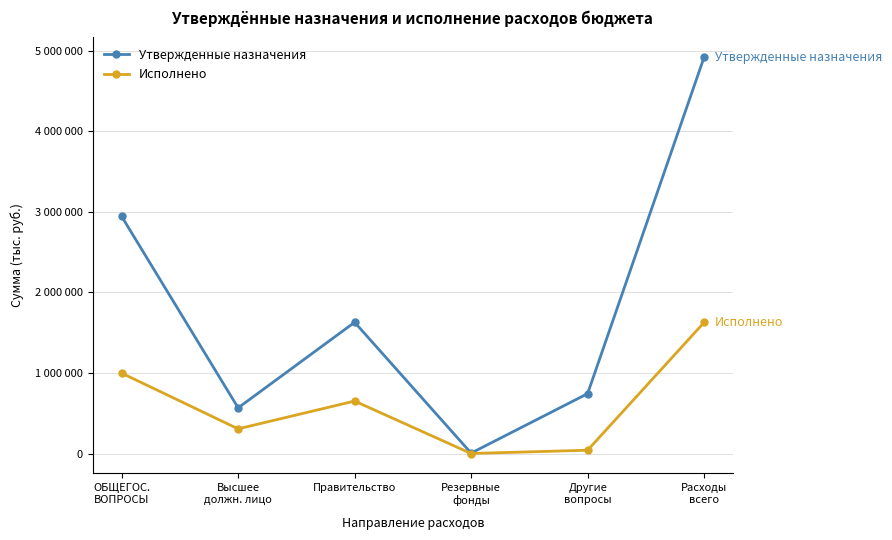

True or false: Утвержденные назначения and Исполнено cross at least once.

False